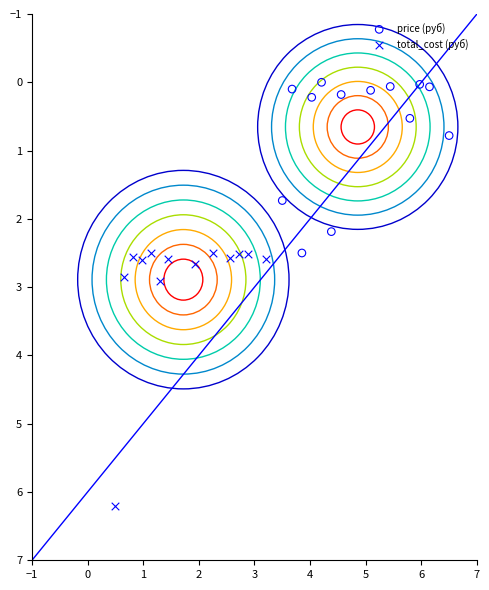

Which series reaches the minimum Y coordinate?

price (руб)